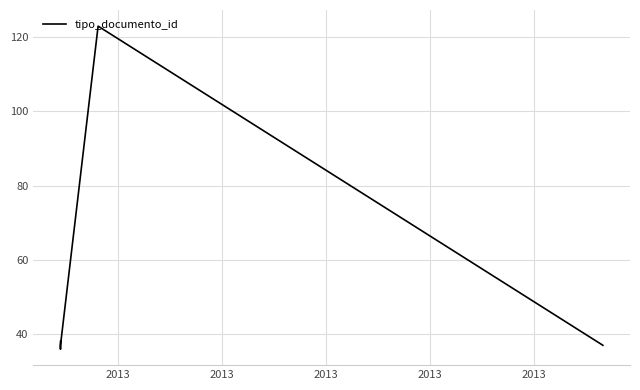

What is the ratio of the value at 2013 to the value at 2013?

1.0